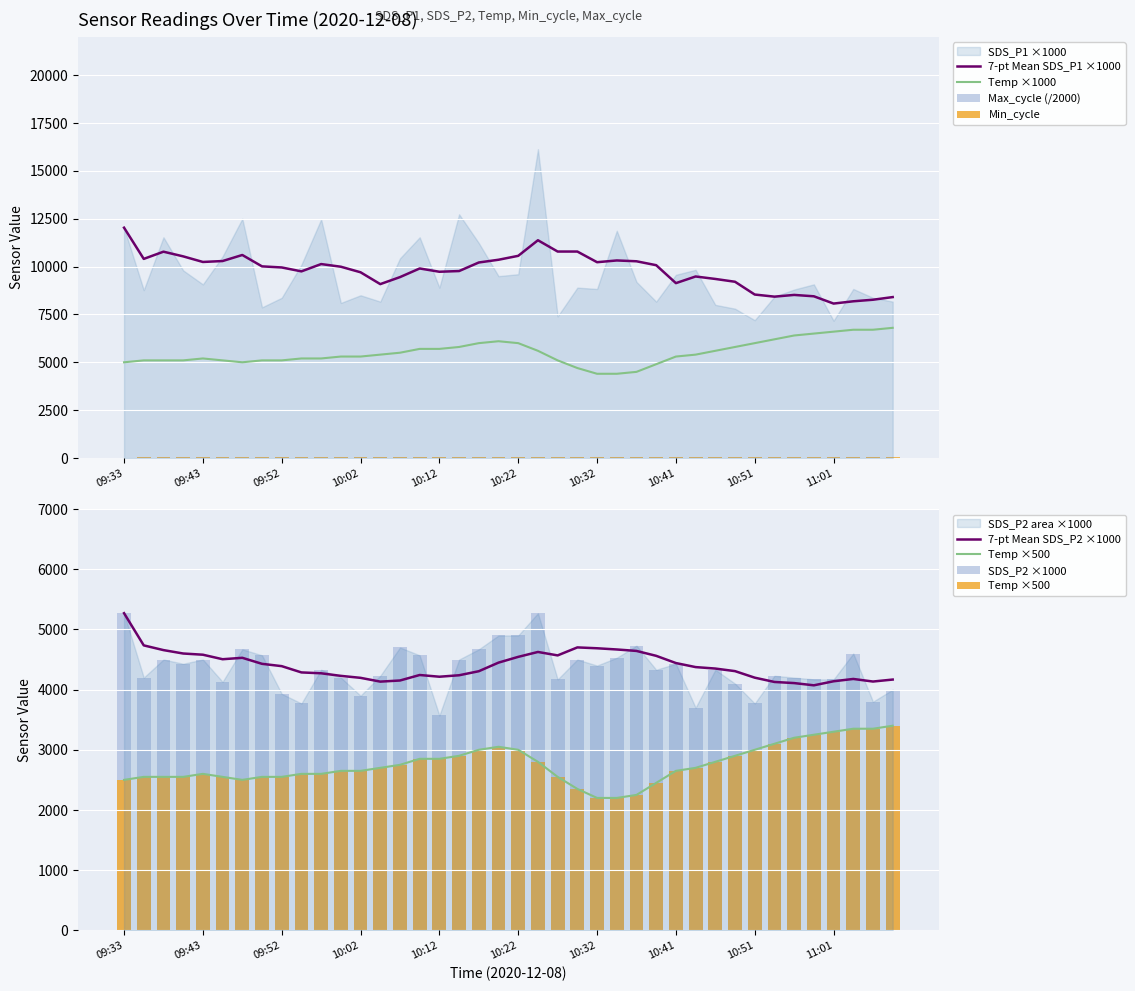

True or false: 7-pt Mean SDS_P1 ×1000 and Temp ×1000 cross at least once.

False